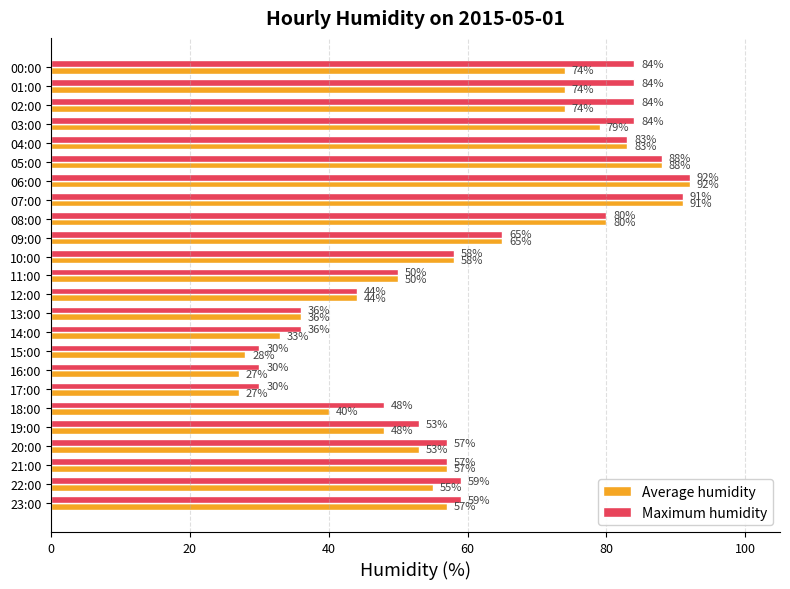

What is the maximum value for Maximum humidity?

92